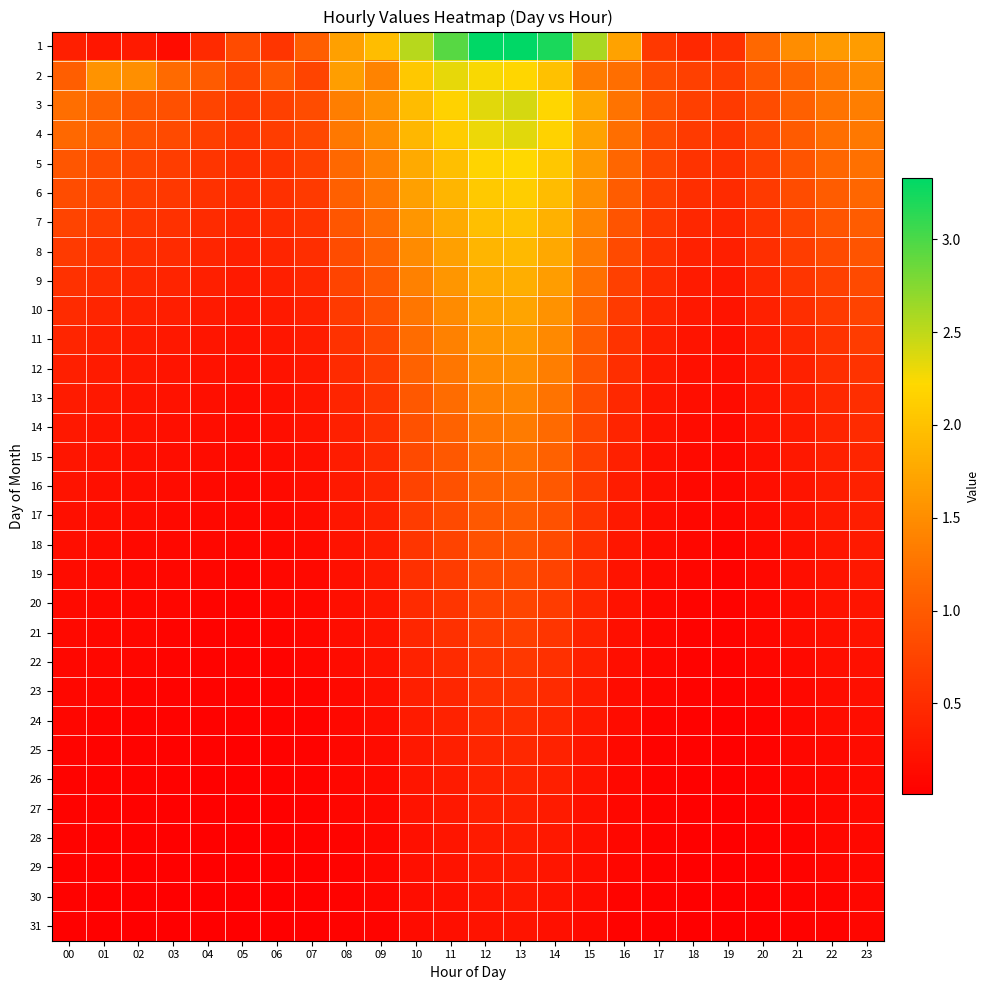

What is the maximum value shown in the chart?

3.3